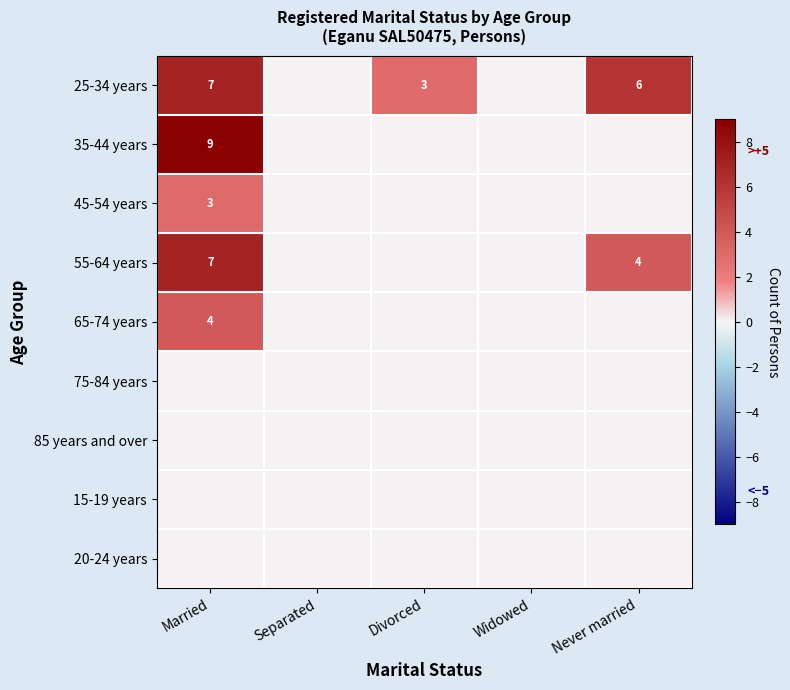

How many categories are shown in the chart?

5